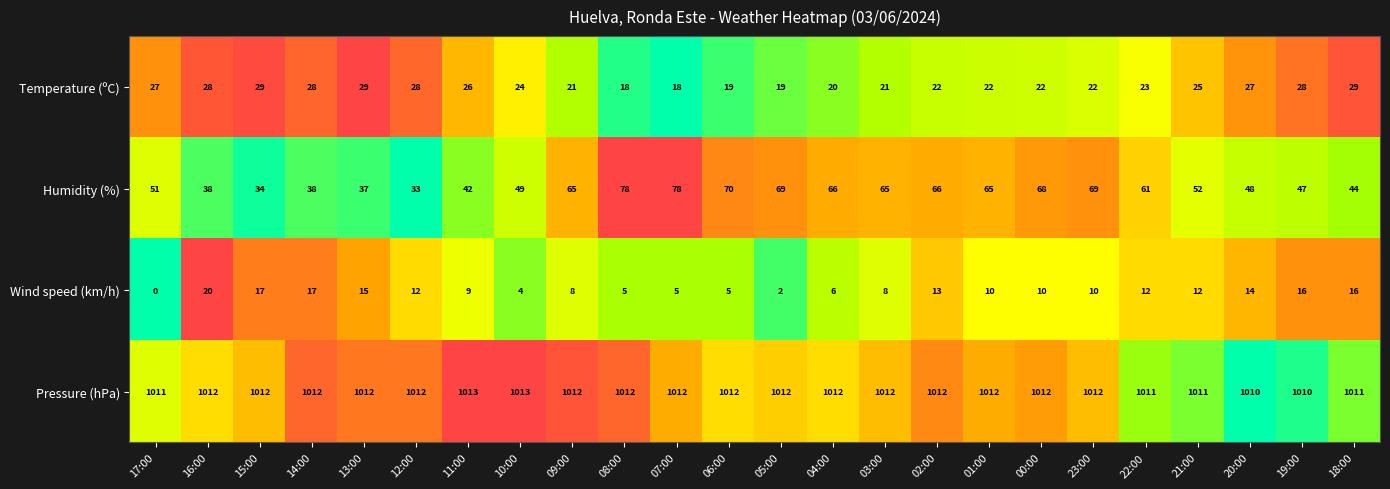

Which label corresponds to the smallest value in the chart?

17:00